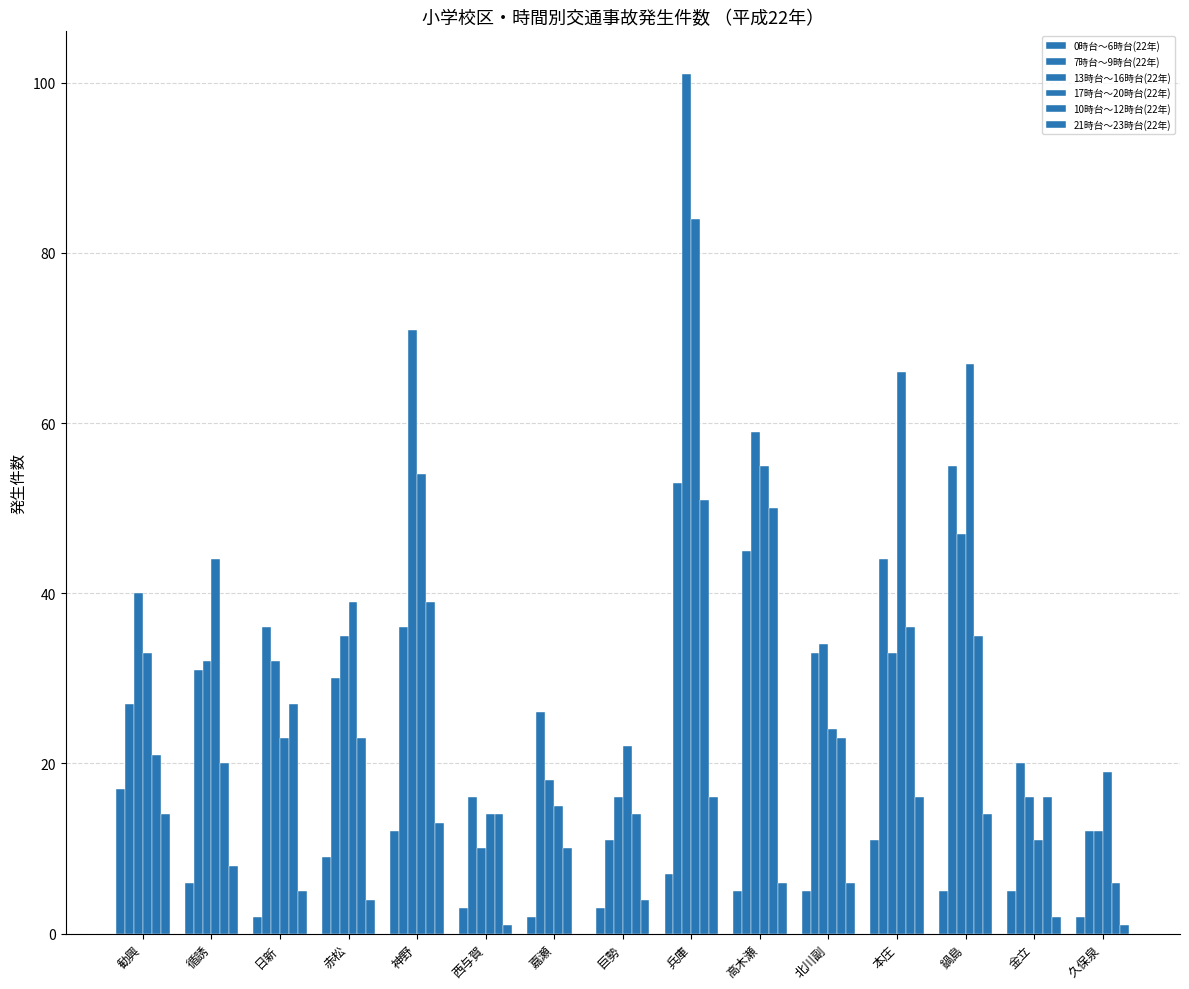

What is the difference between the 13時台～16時台(22年) values at 兵庫 and 鍋島?

54